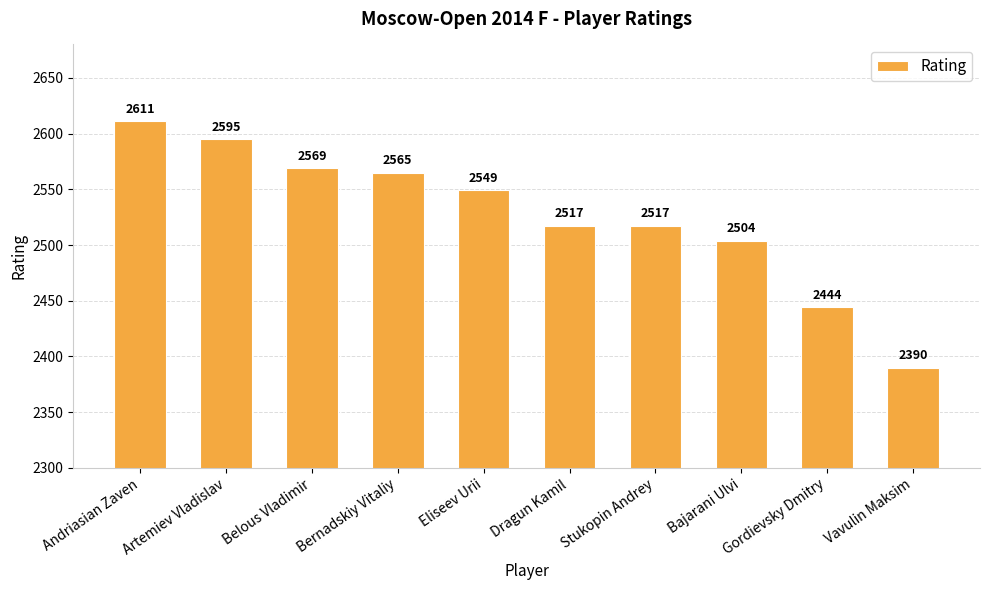

What is the minimum value shown in the chart?

2390